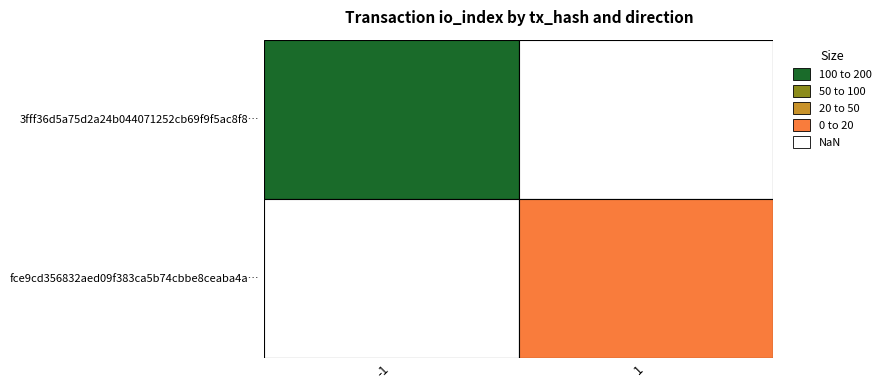

What is the greatest value displayed?

154